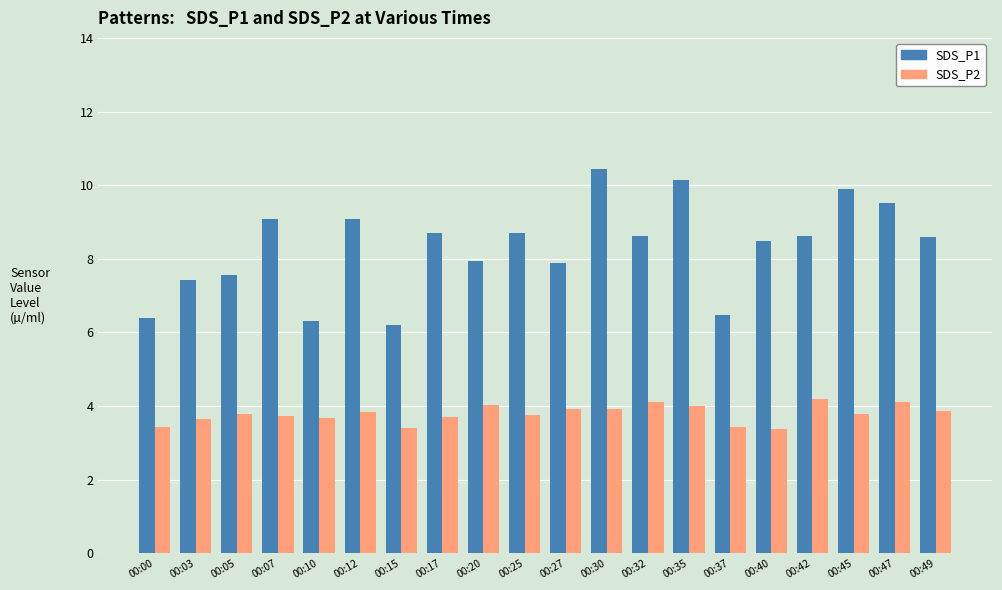

What is the value of the SDS_P2 bar at the 7th from the left?

3.4